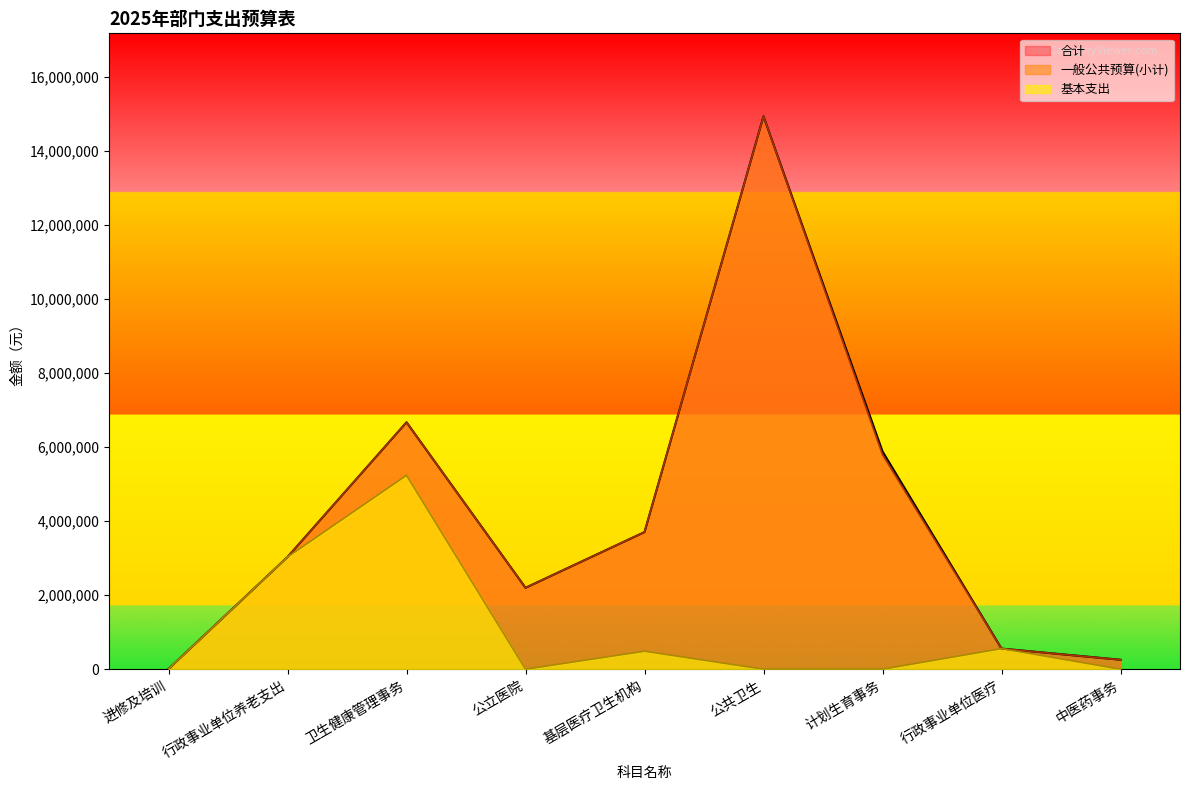

The value of 基本支出 at 进修及培训 is 6900.0. True or false?

True